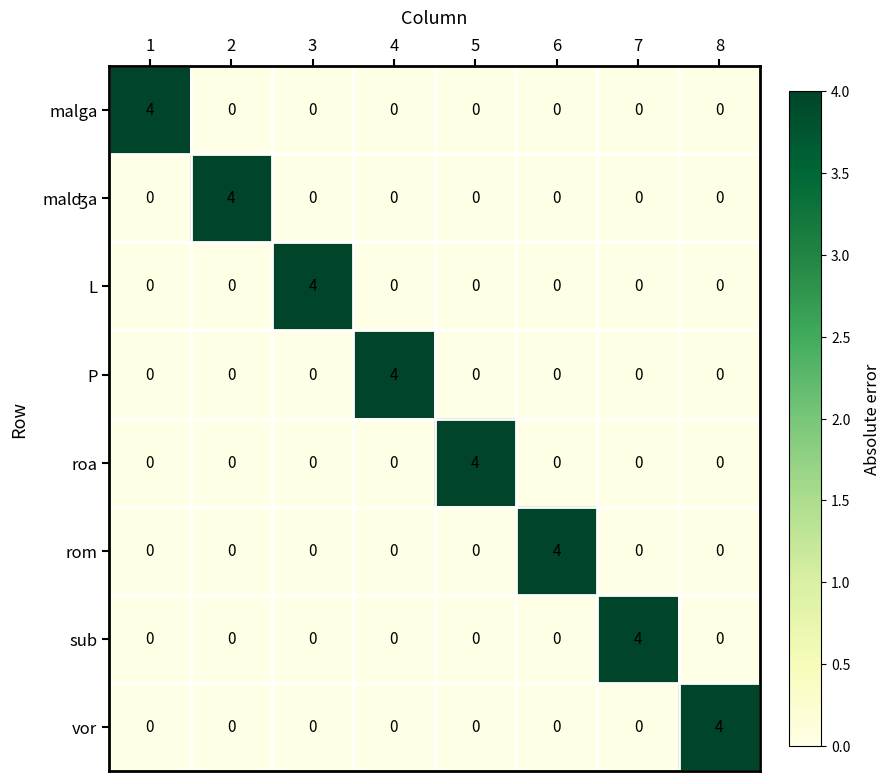

At how many categories does at least one series exceed 3?

8